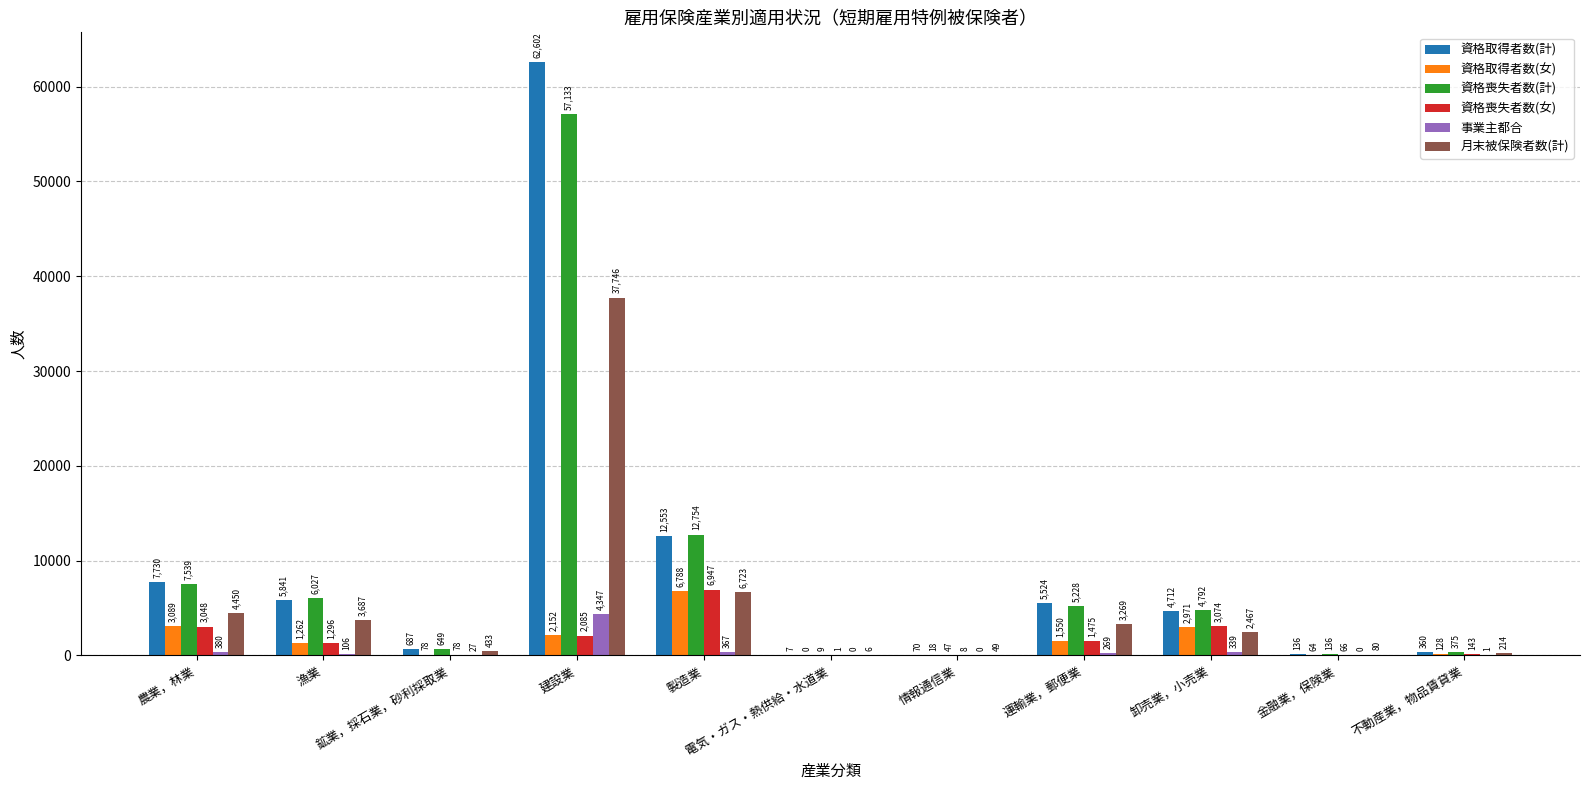

How many data points does each series have?

11